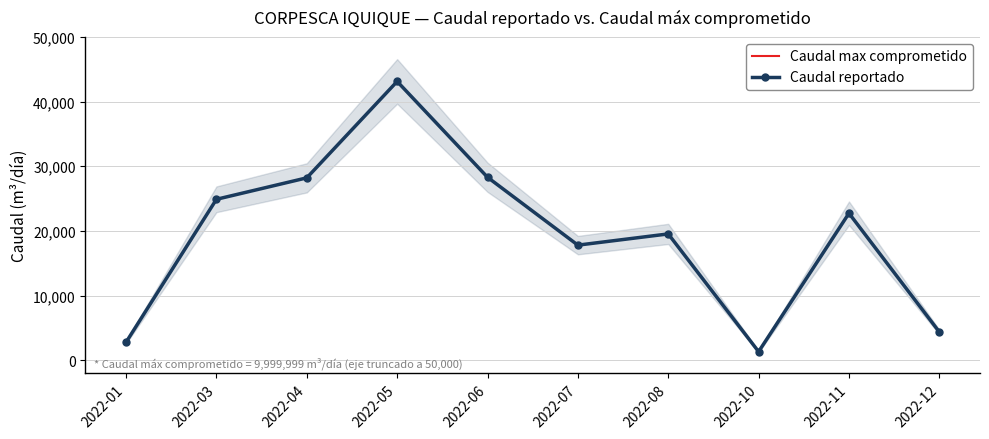

List the series in order of their peak value, highest first.

Caudal max comprometido, Caudal reportado